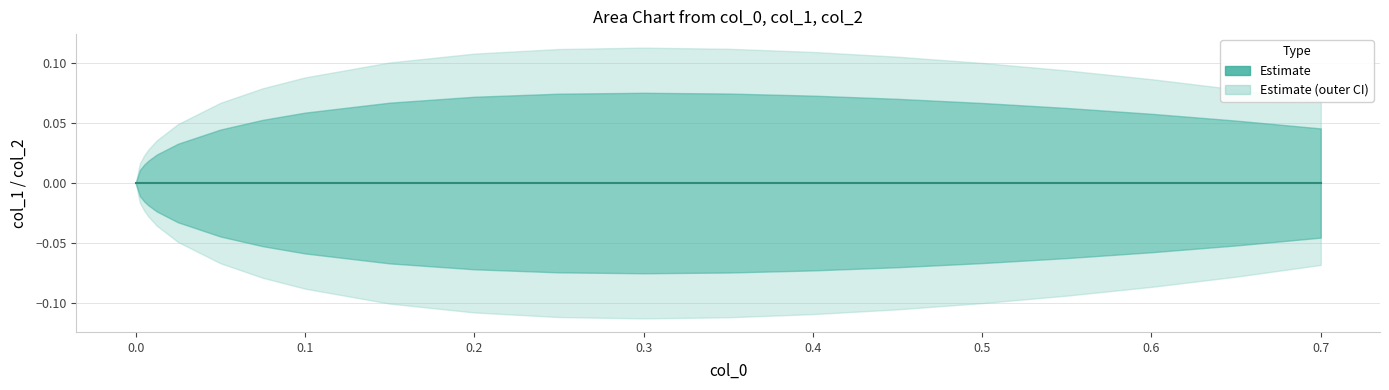

How many categories are shown in the chart?

21